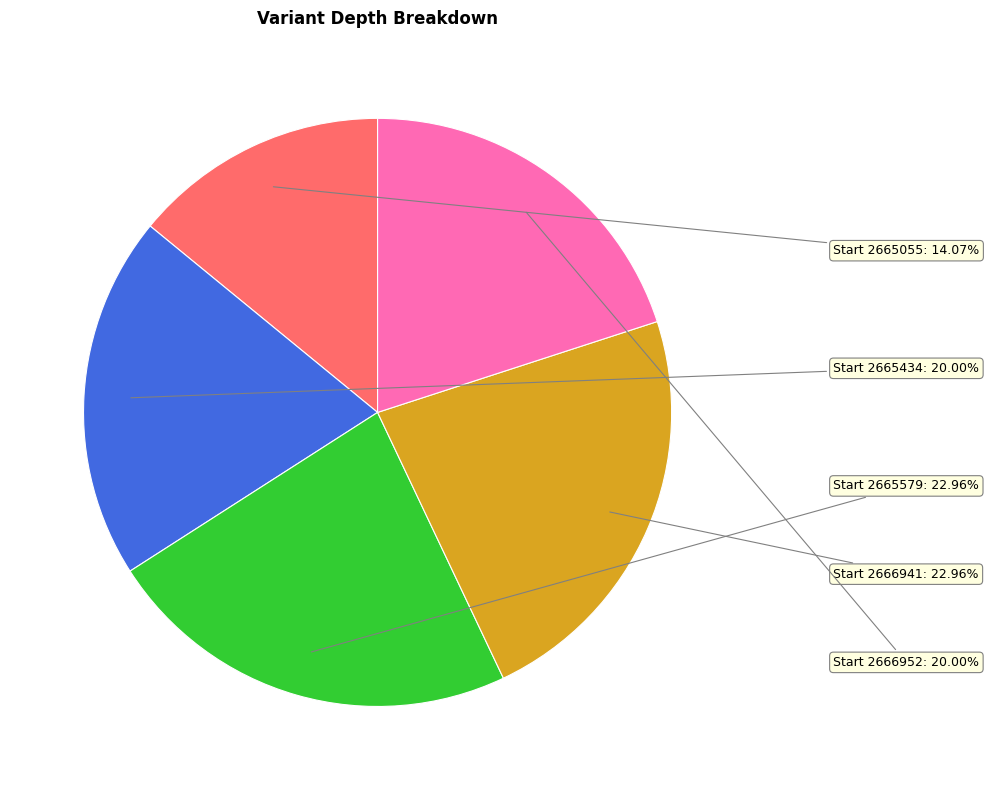

Is there a majority slice in this chart?

No